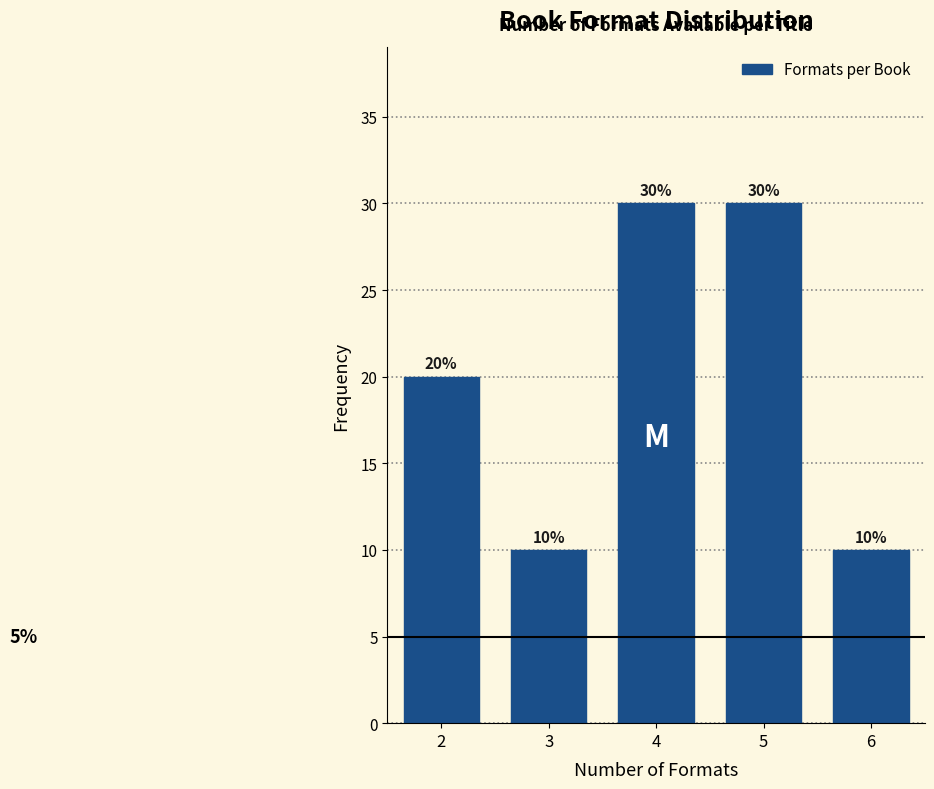

Reading left to right, what are all the values shown in this chart?

2=20	3=10	4=30	5=30	6=10